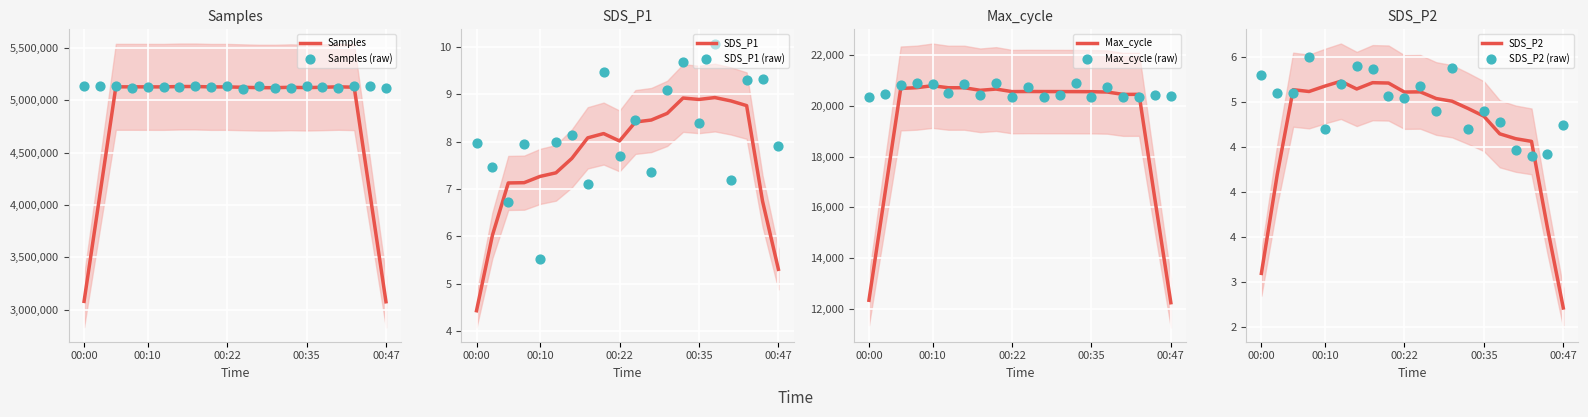

What are all the series names shown in the legend?

Samples, SDS_P1, Max_cycle, SDS_P2